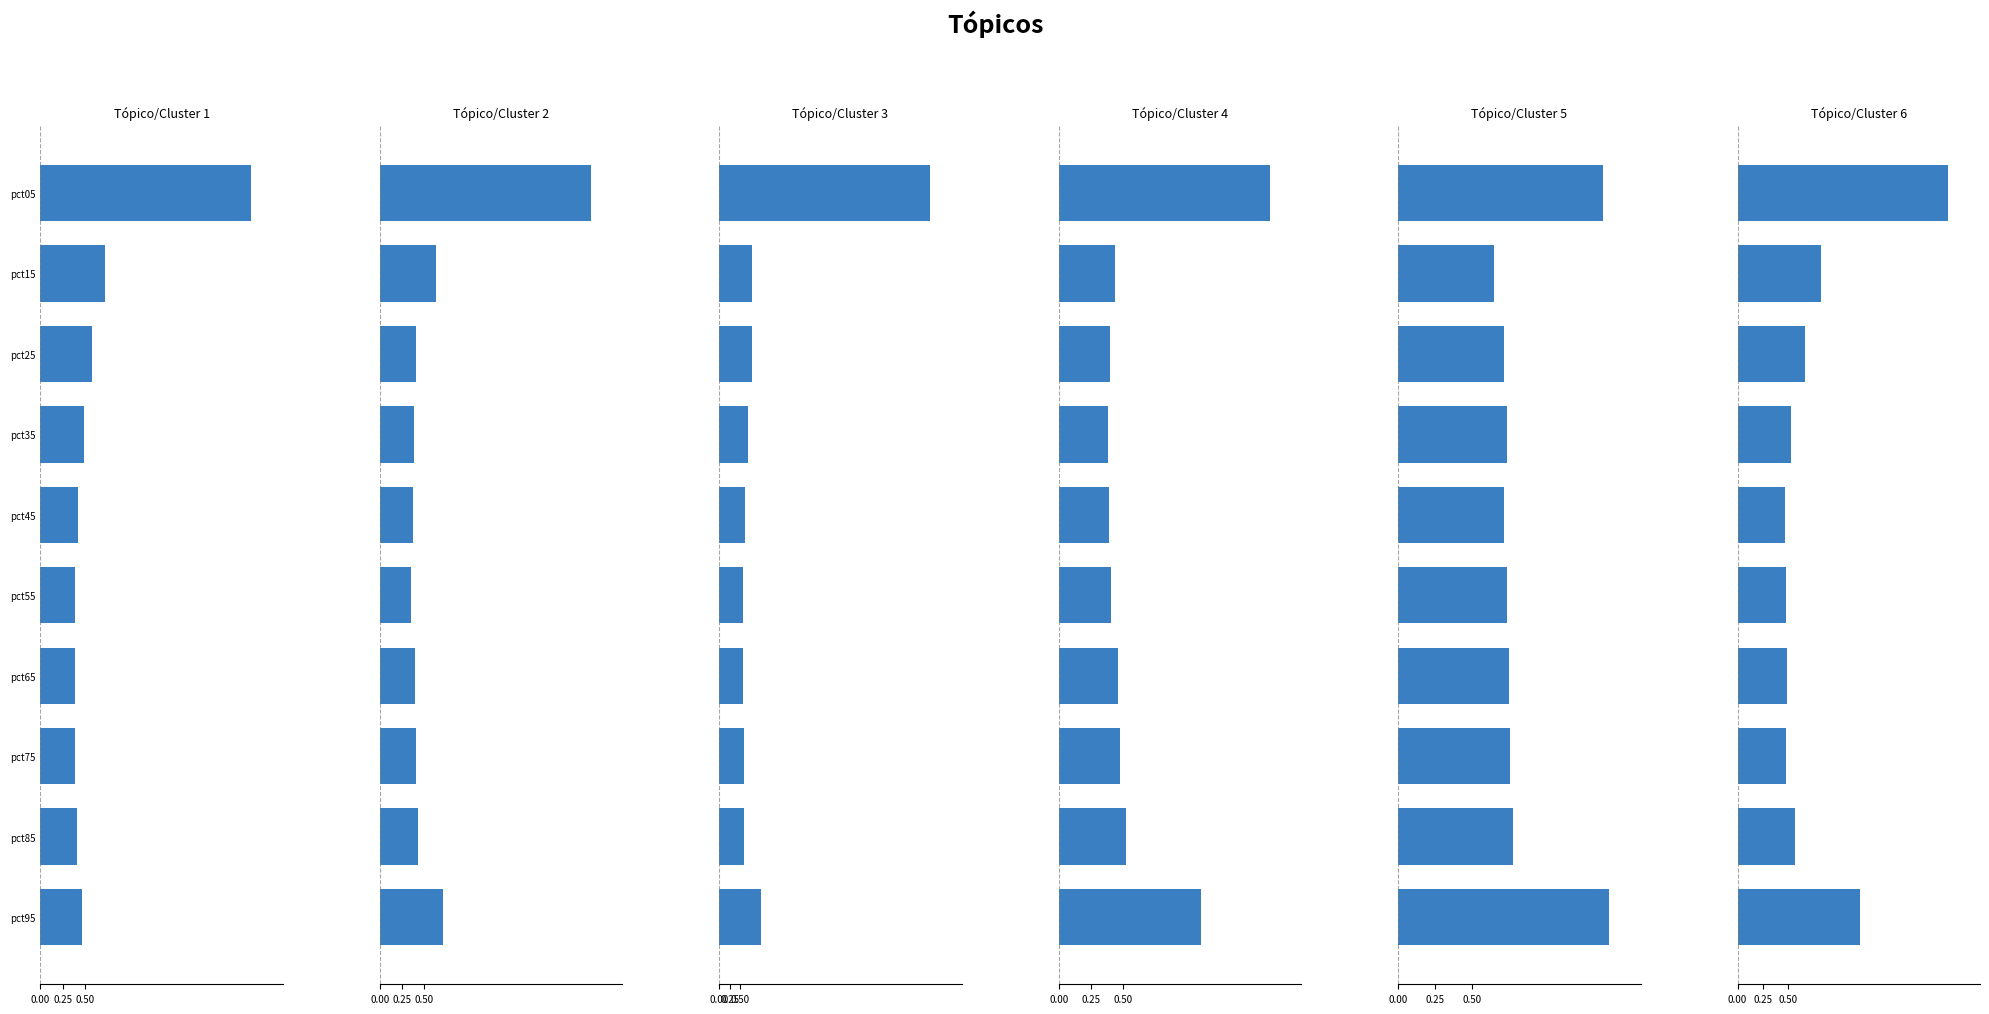

At how many categories does at least one series exceed 0?

10